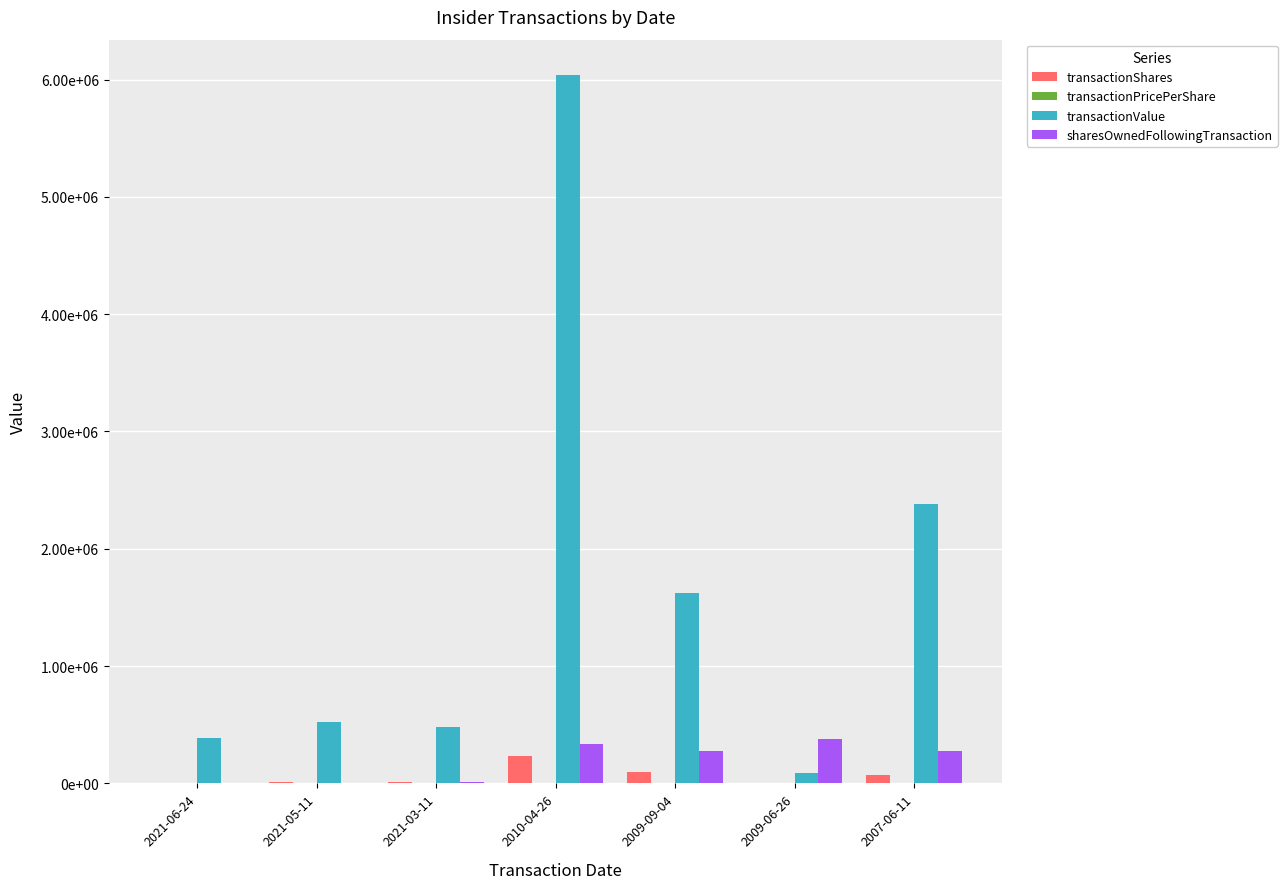

Does the chart contain stacked bars?

No